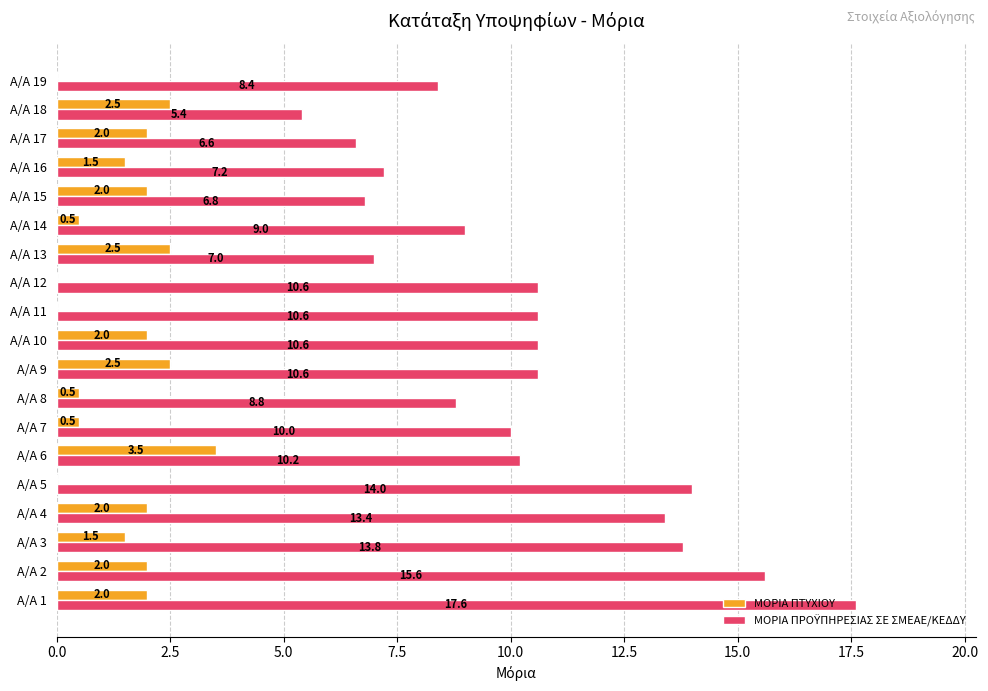

Which category has the highest value across all series?

Α/Α 1